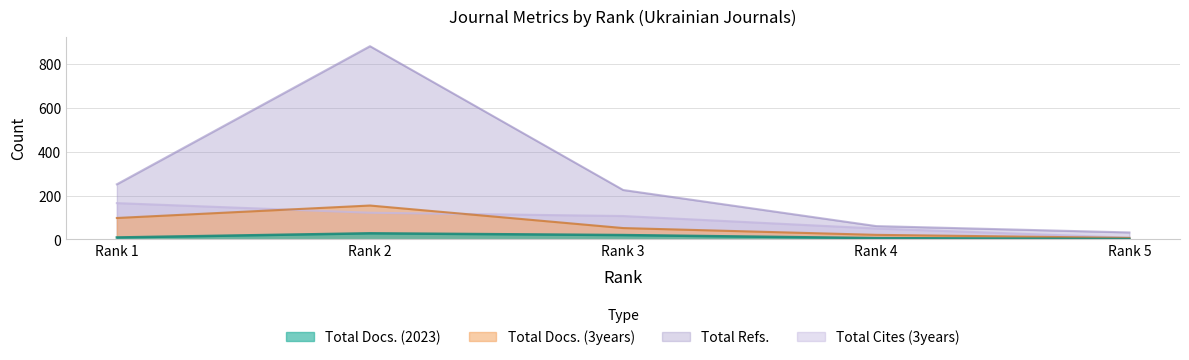

What is the difference between the maximum and minimum values in the Total Docs. (2023) series?

26